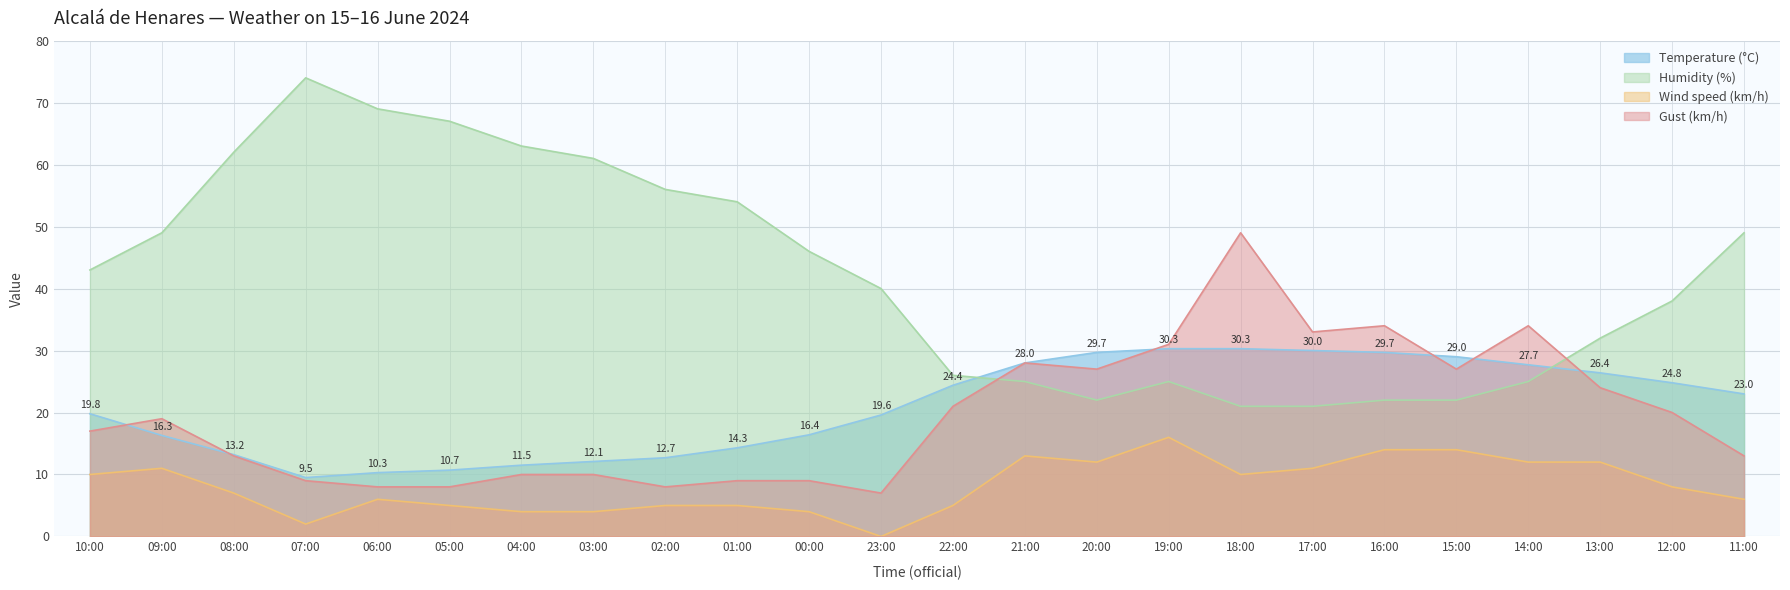

What are all the series names shown in the legend?

Temperature (°C), Humidity (%), Wind speed (km/h), Gust (km/h)